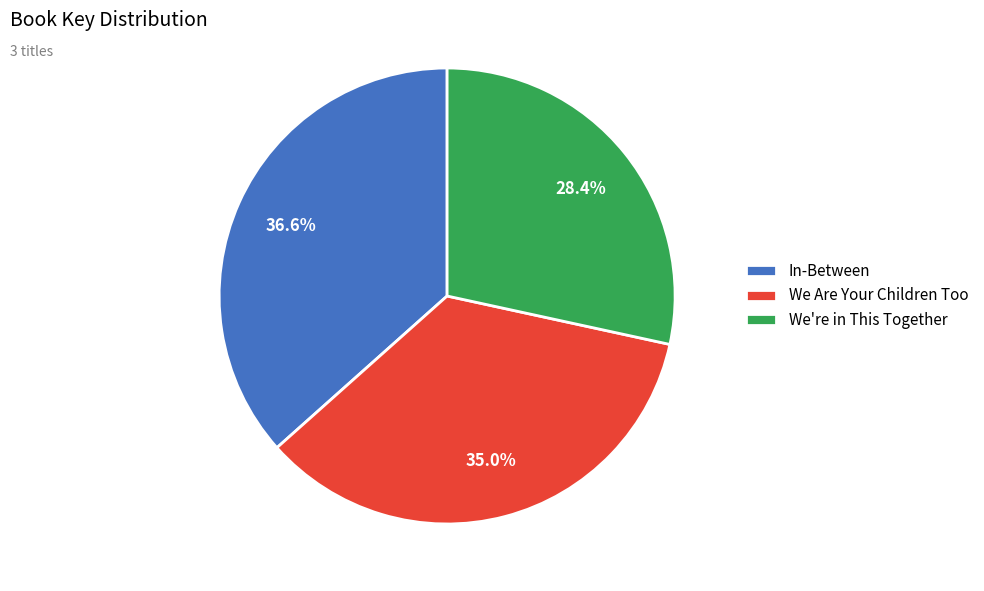

True or false: In-Between accounts for 43% of the total.

False